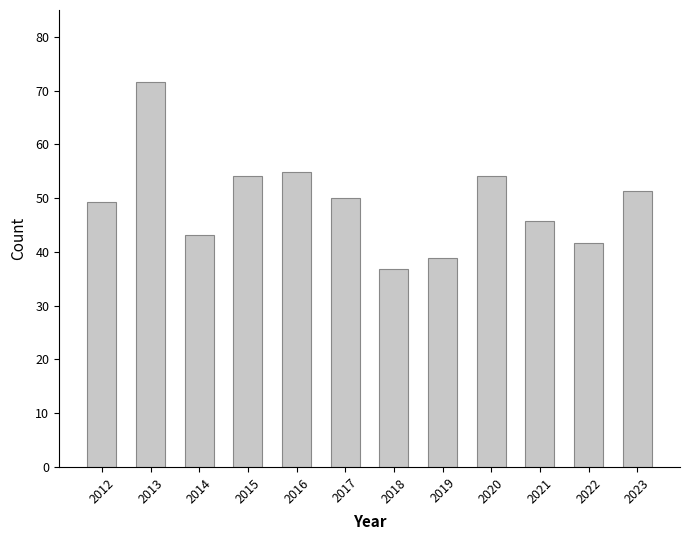

Count the number of categories in the chart.

12